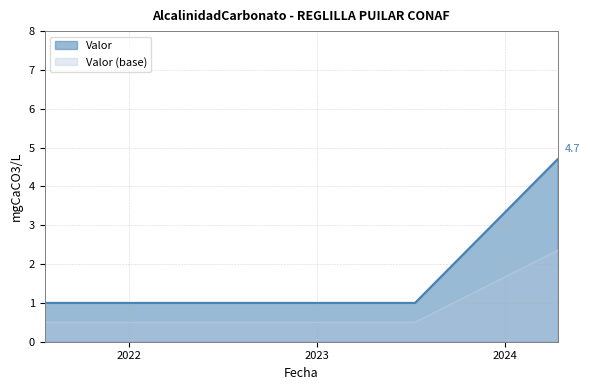

What is the sum of the values at 2024-04-13 and 2023-04-11?

5.7